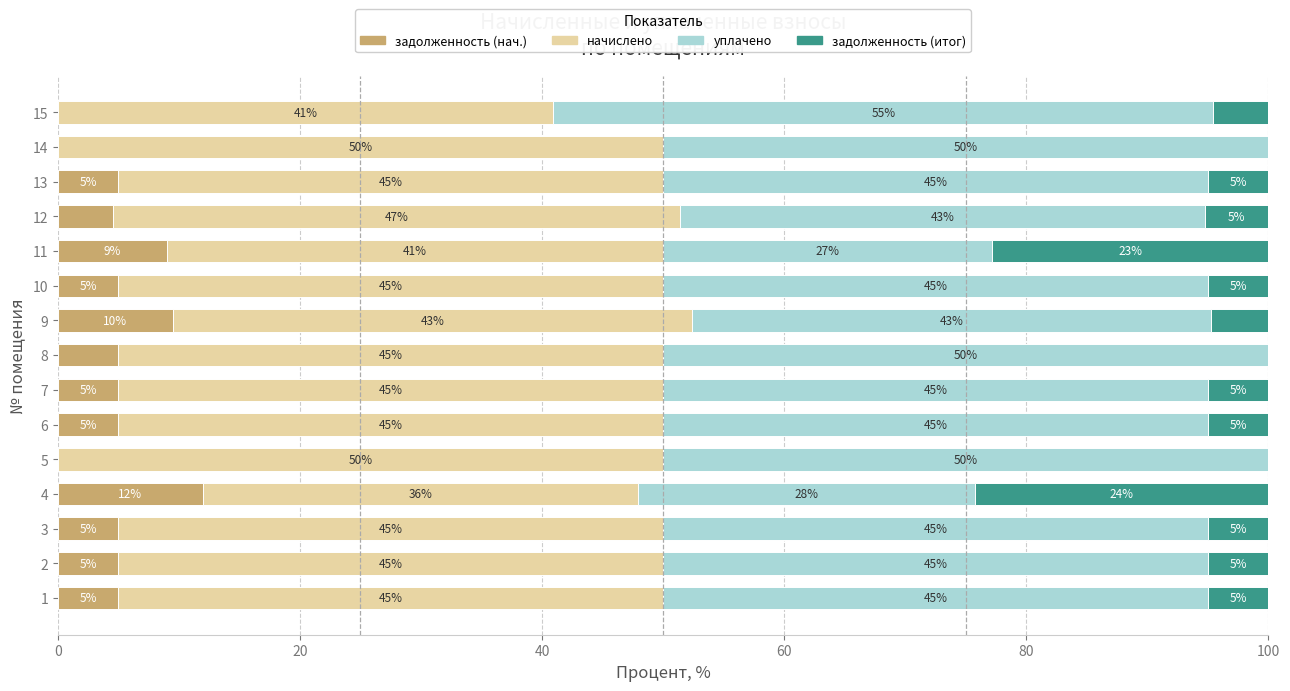

What is the total value across all series at 14?

100.0